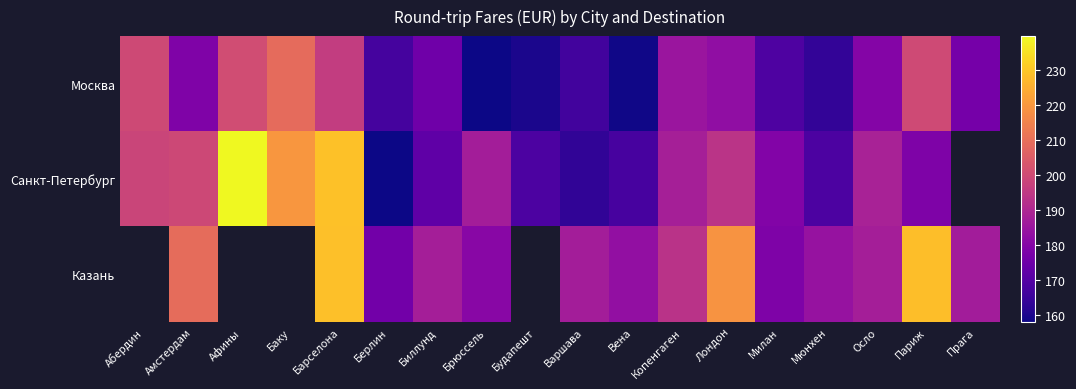

The Москва series shows 66.2 at Берлин. True or false?

False